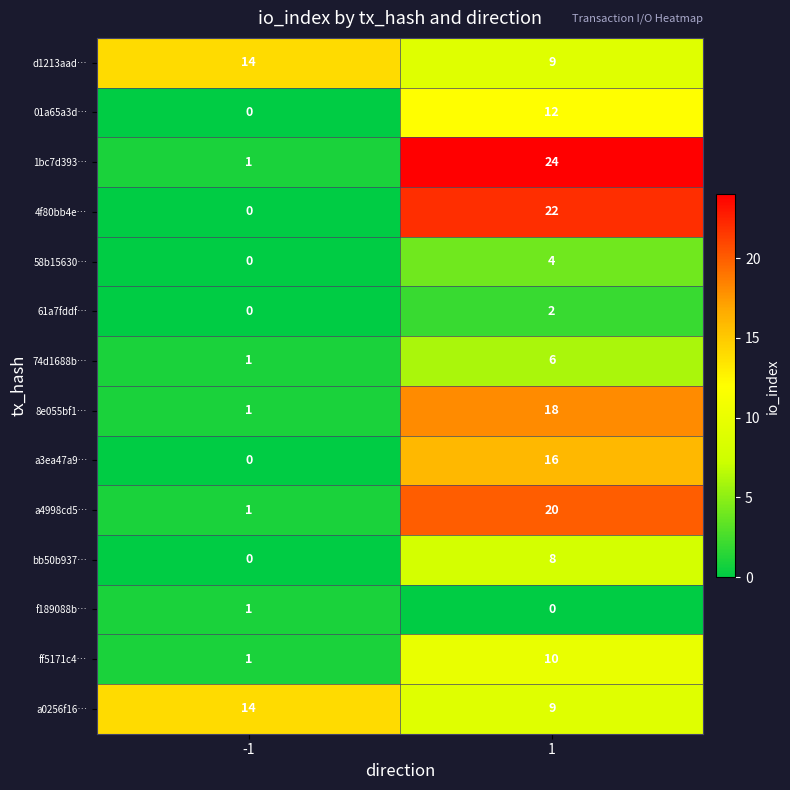

Which series has the largest range (max minus min)?

1bc7d393…